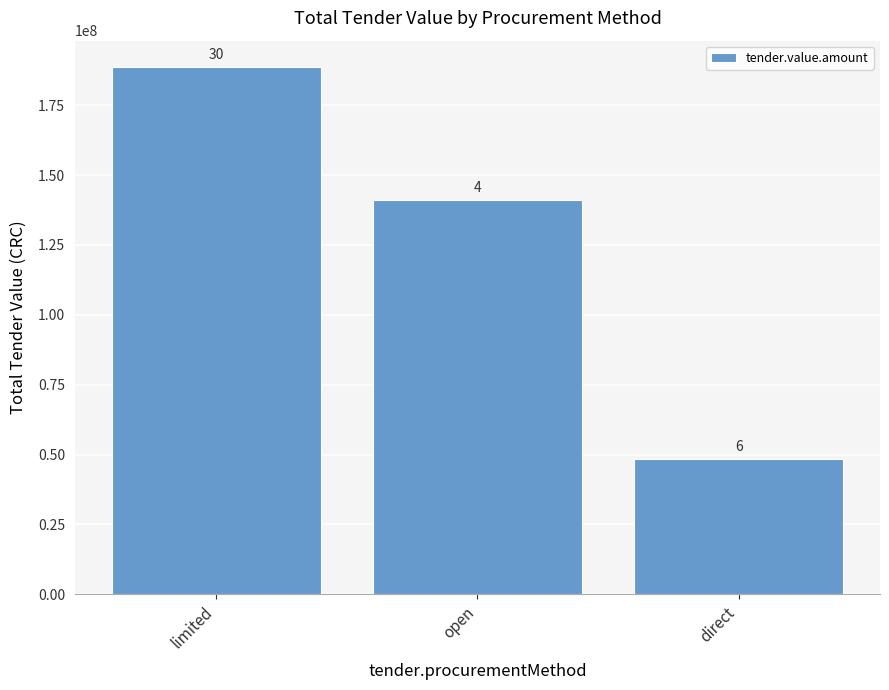

Reading right to left, what are all the values shown in this chart?

48290000	140962386	188640067